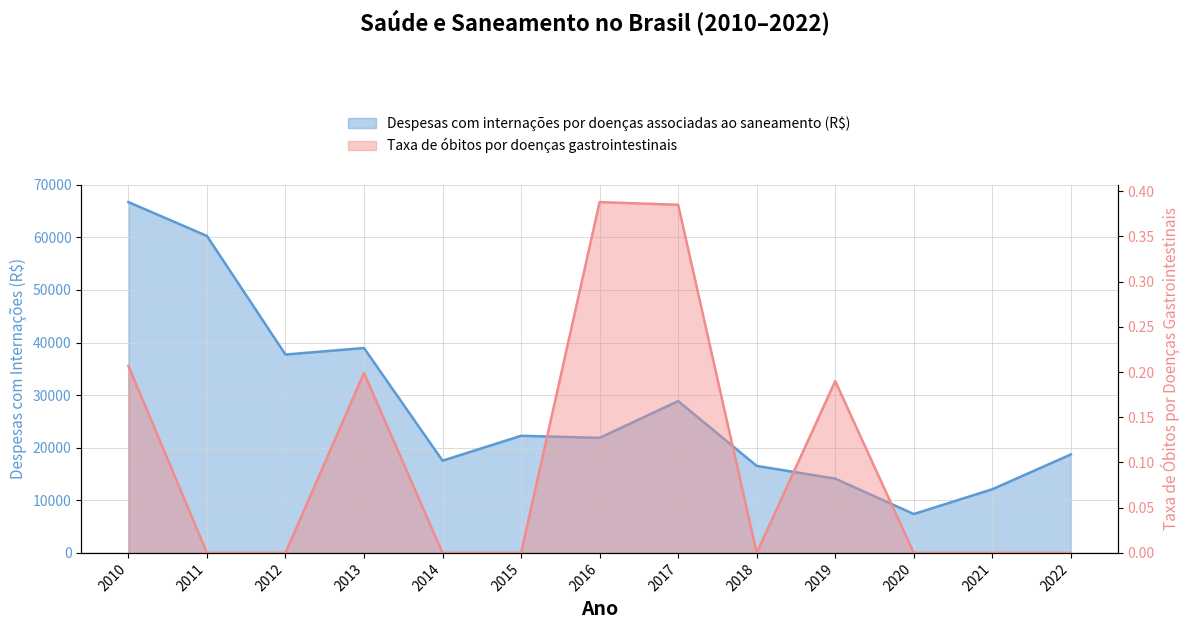

At which category does Taxa de óbitos por doenças gastrointestinais reach its first local peak?

2013